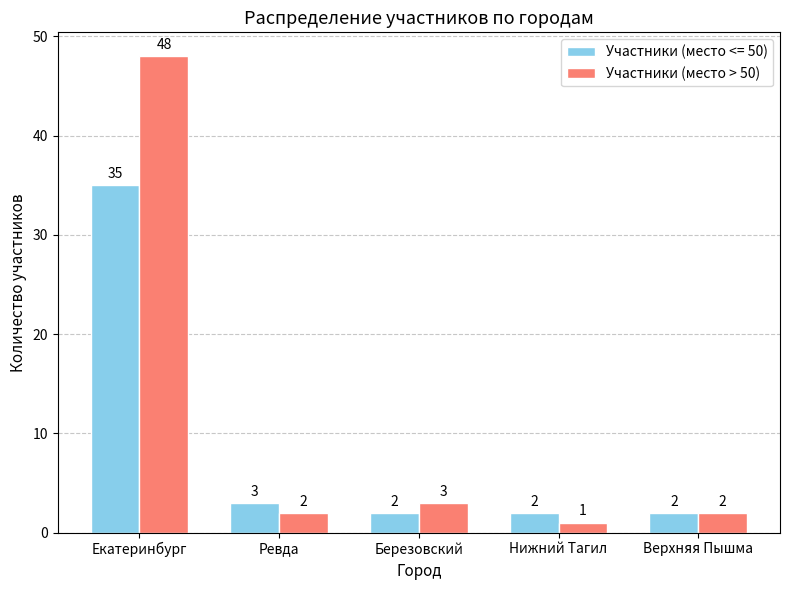

What is the difference between the maximum and second lowest values in the Участники (место <= 50) series?

33